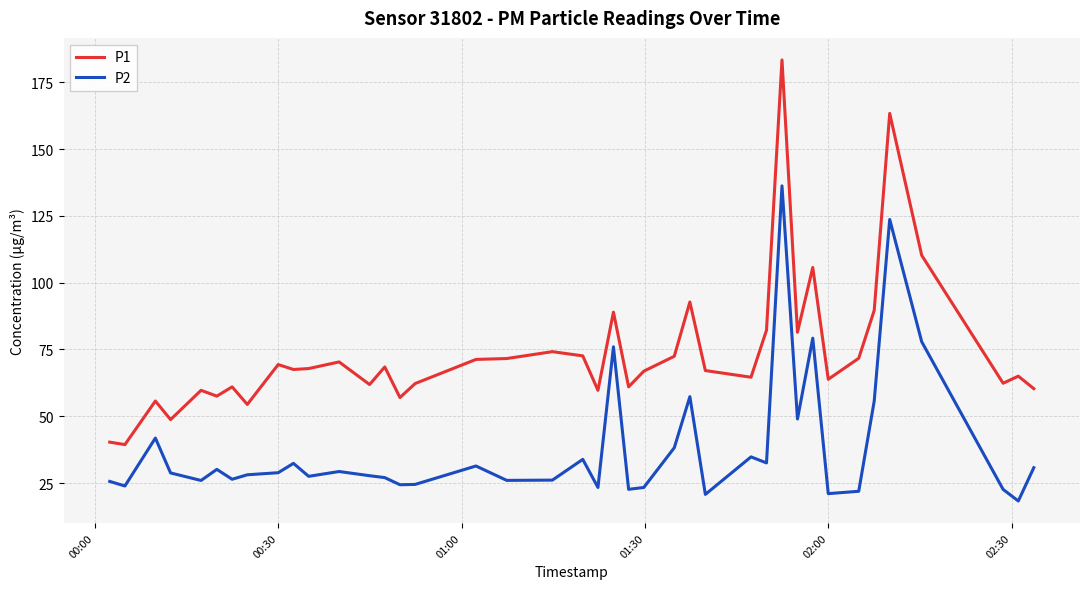

What are all the series names shown in the legend?

P1, P2